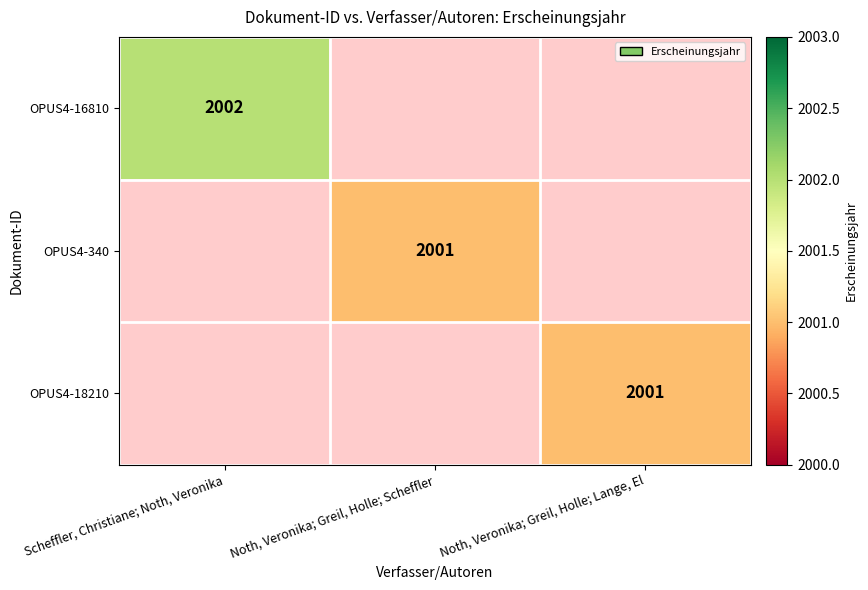

The value of OPUS4-18210 at Noth, Veronika; Greil, Holle; Lange, El is 3367. True or false?

False